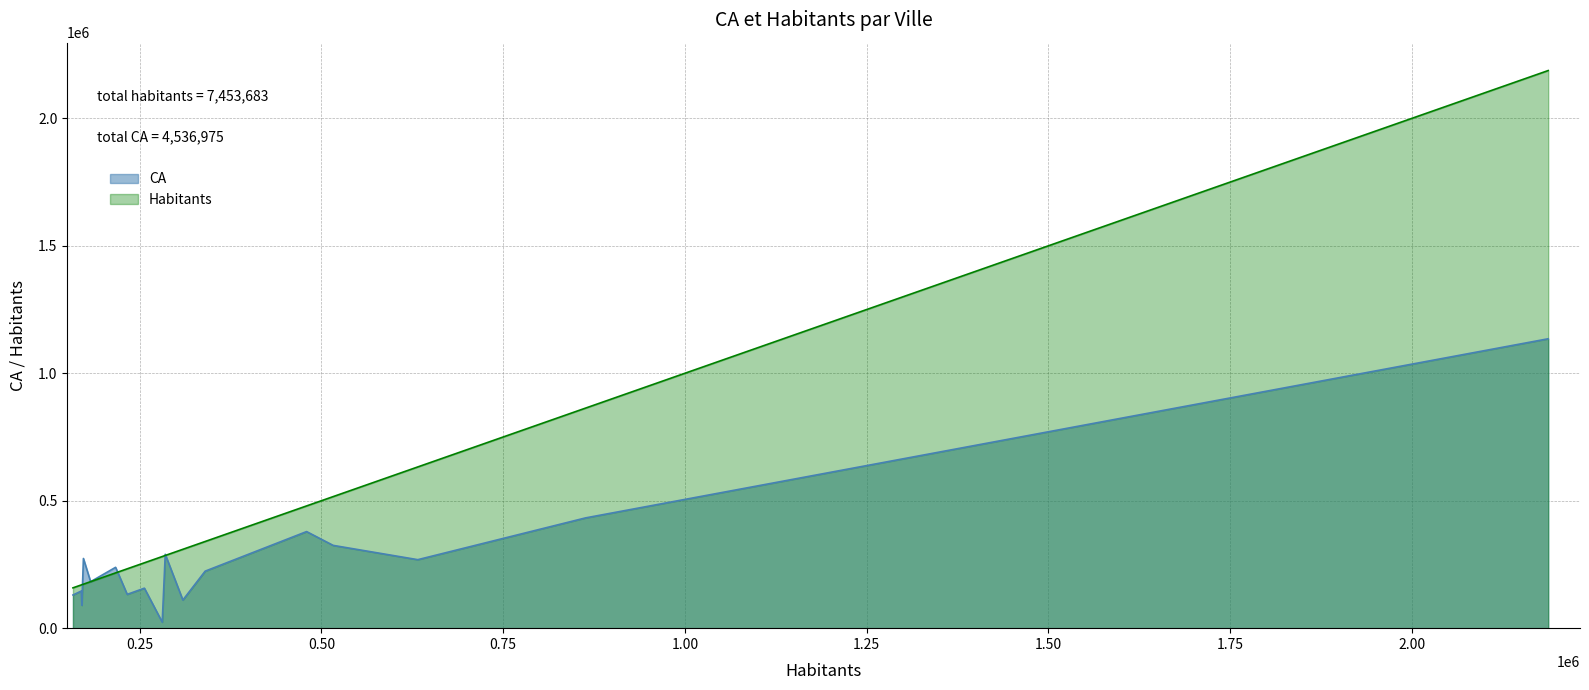

What is the sum of all values?

4536975